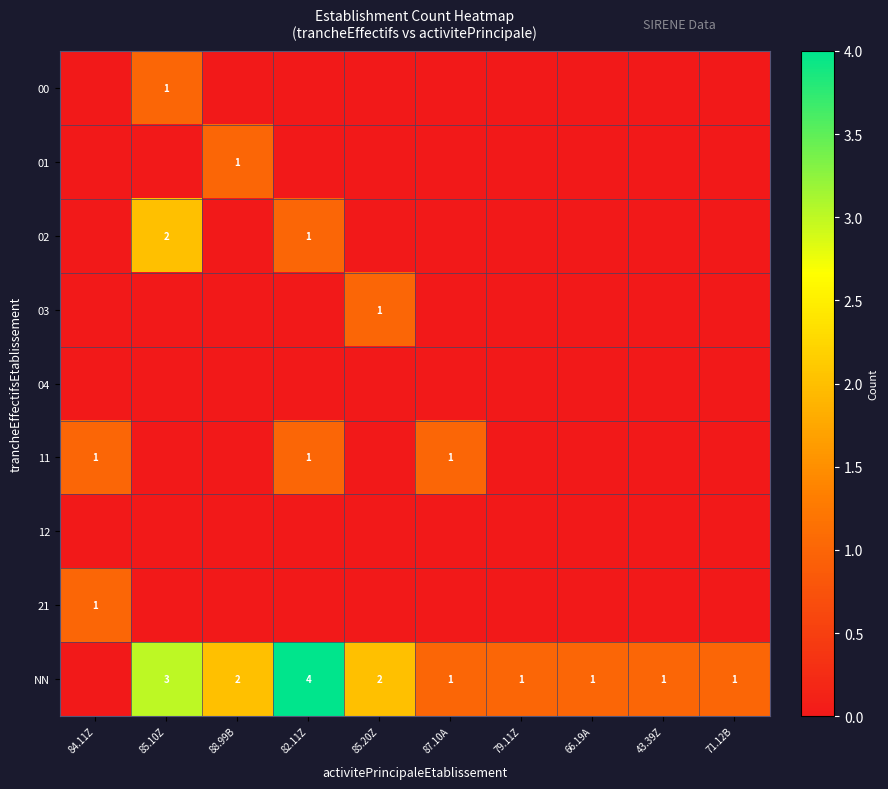

The 03 series shows 1 at 85.20Z. True or false?

True